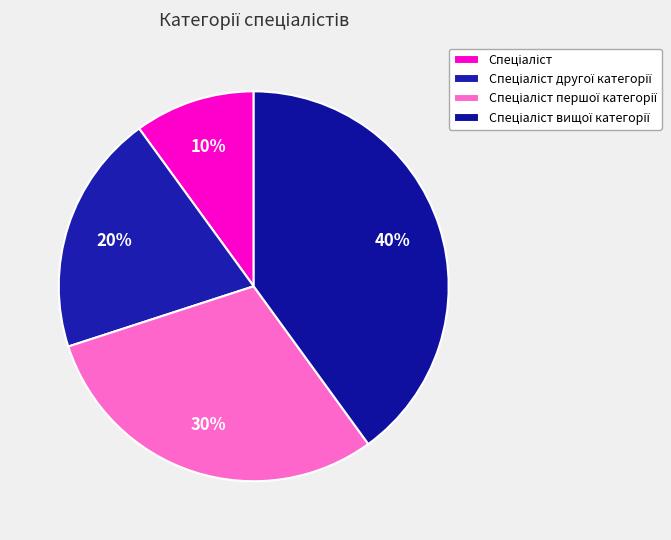

Rank the categories by value from lowest to highest.

Спеціаліст, Спеціаліст другої категорії, Спеціаліст першої категорії, Спеціаліст вищої категорії